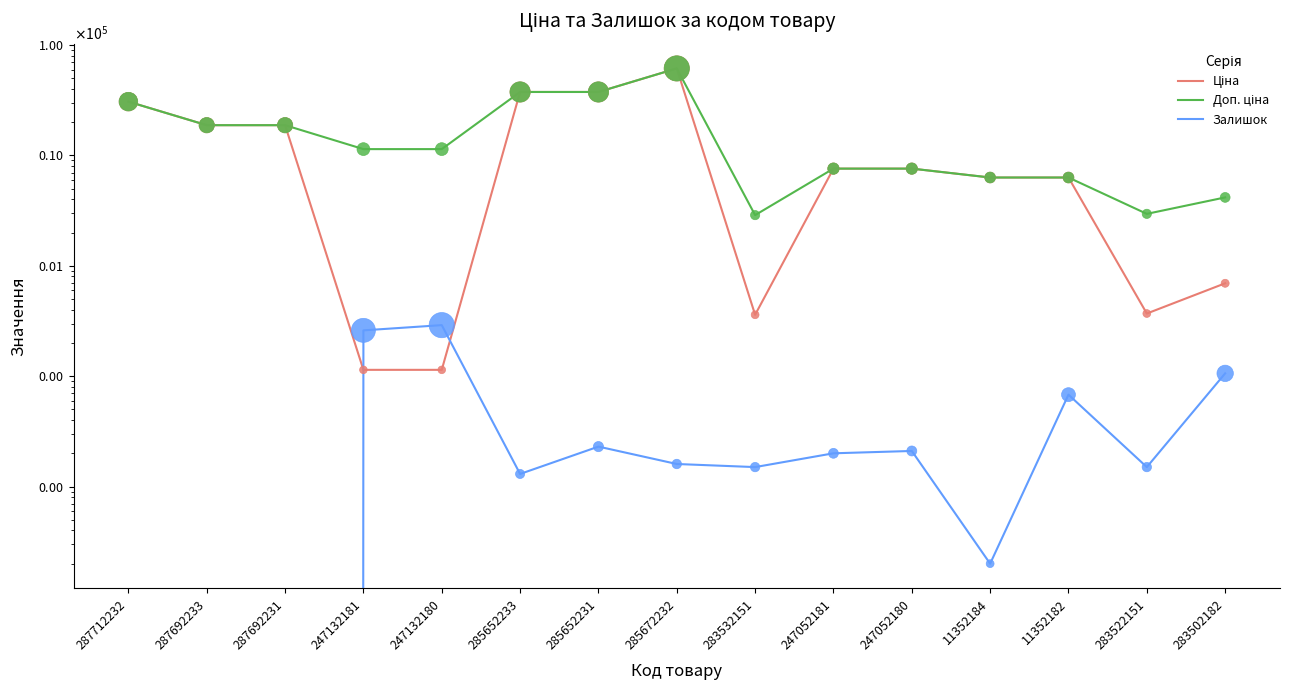

What are all the series names shown in the legend?

Ціна, Доп. ціна, Залишок